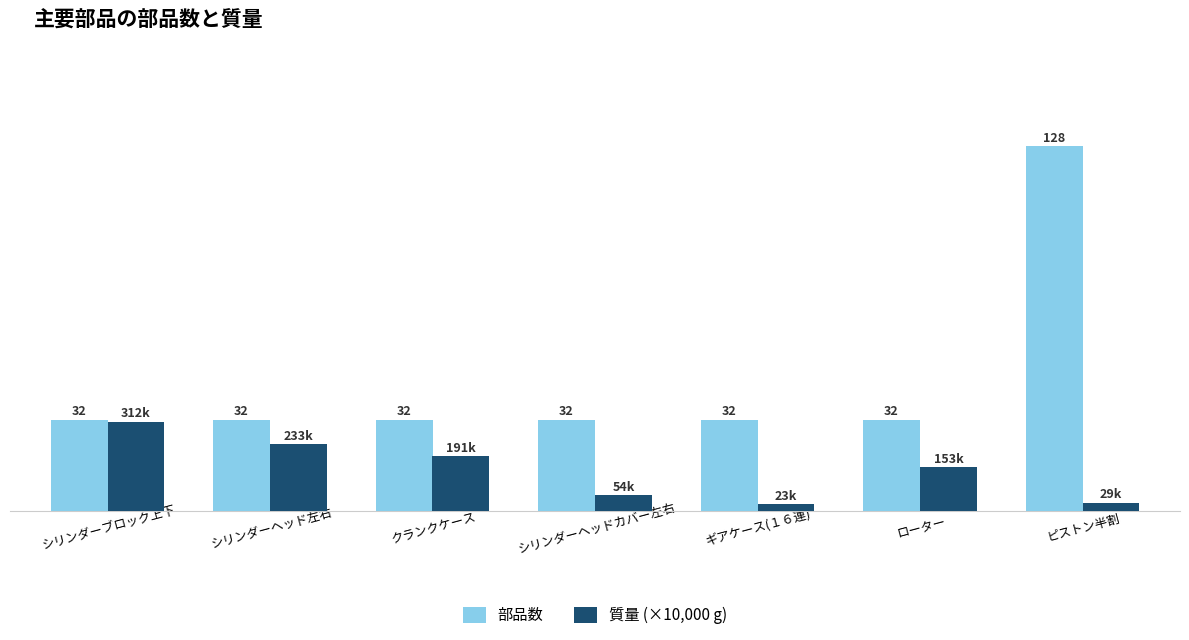

At which label does 質量 (×10,000 g) reach its peak?

シリンダーブロック上下